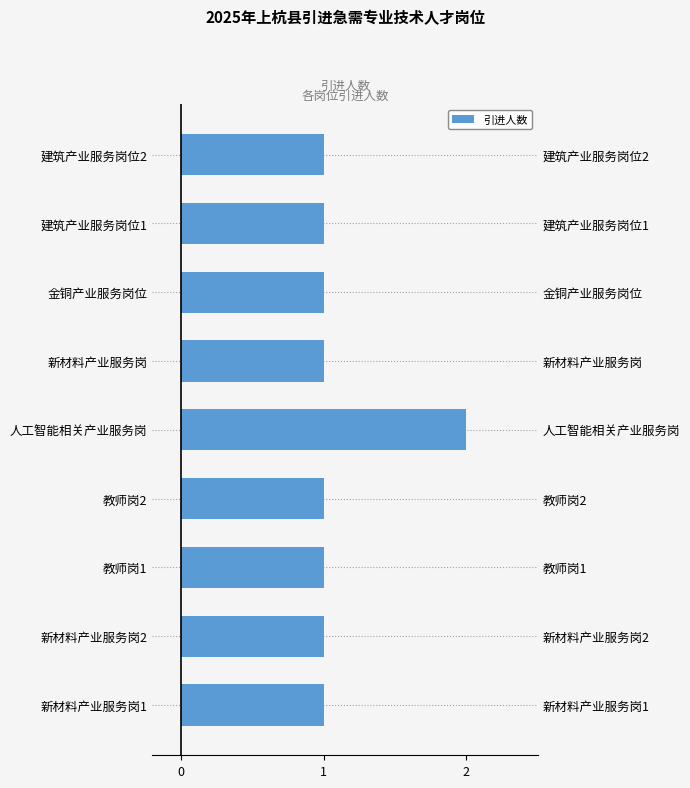

How many bars are there in total?

9